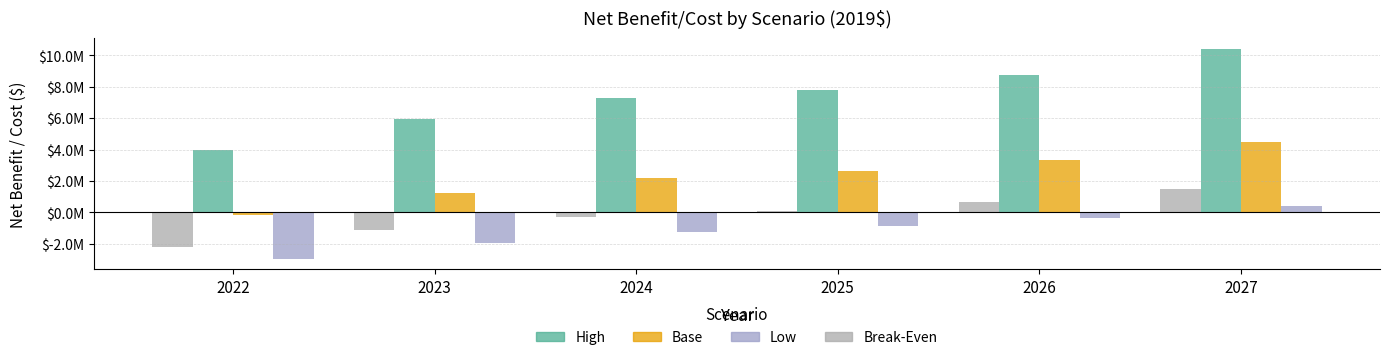

Are the bars horizontal?

No